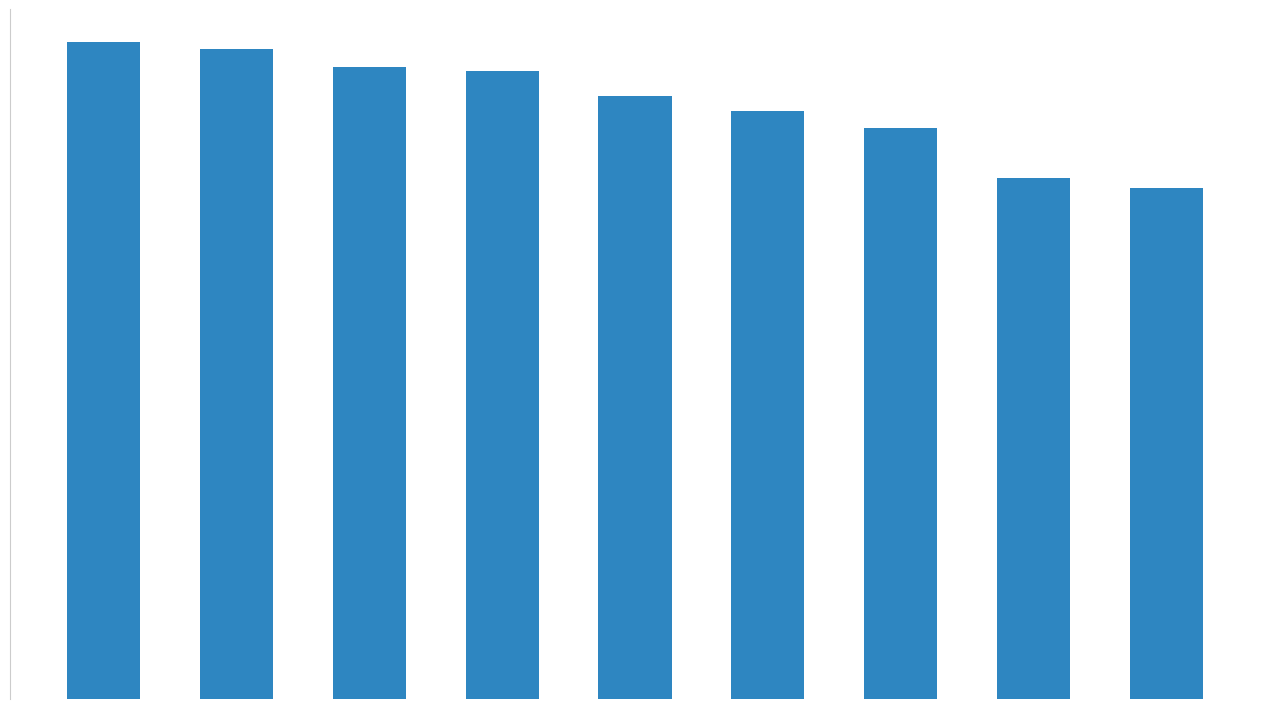

Does the chart contain any negative values?

No